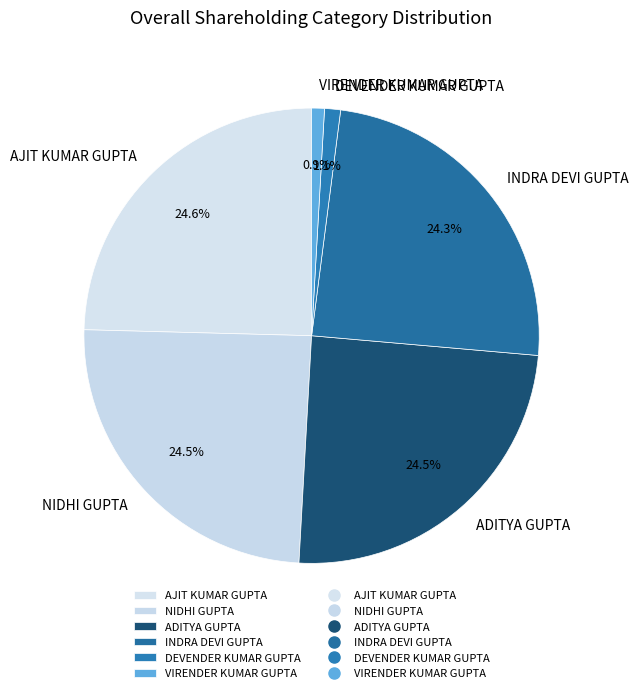

Is NIDHI GUPTA the majority of the pie?

No